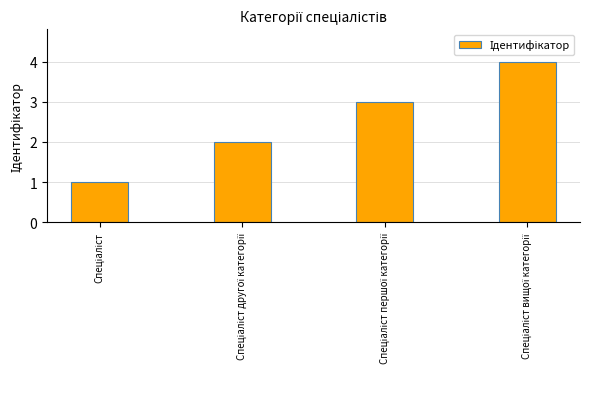

What is the difference between the maximum and minimum values?

3